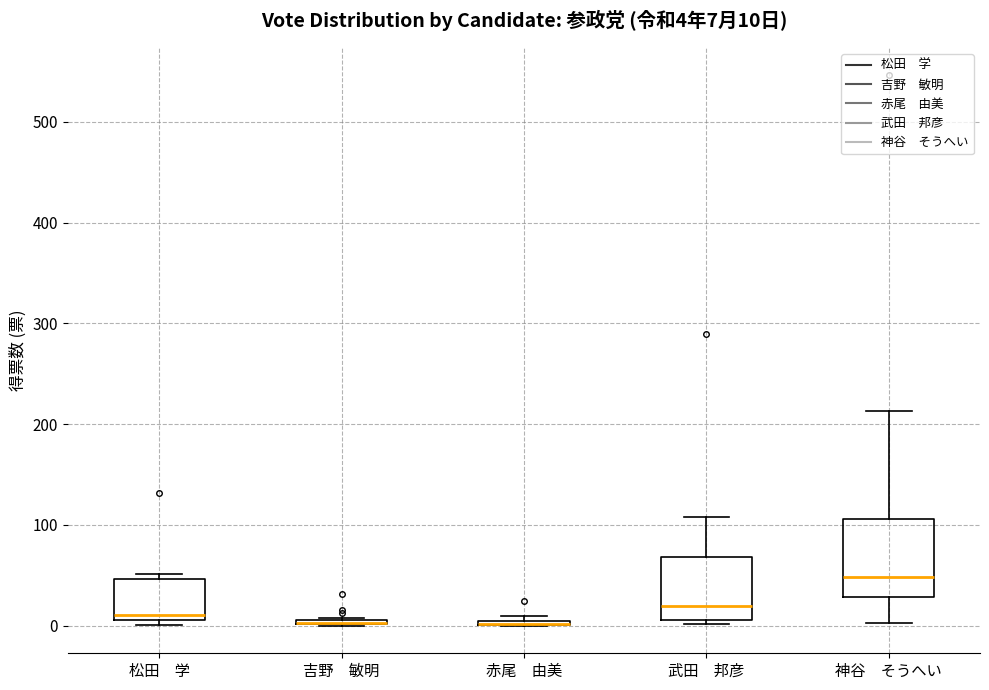

Comparing the boxes themselves (not the whiskers), which one is the tallest?

神谷 そうへい